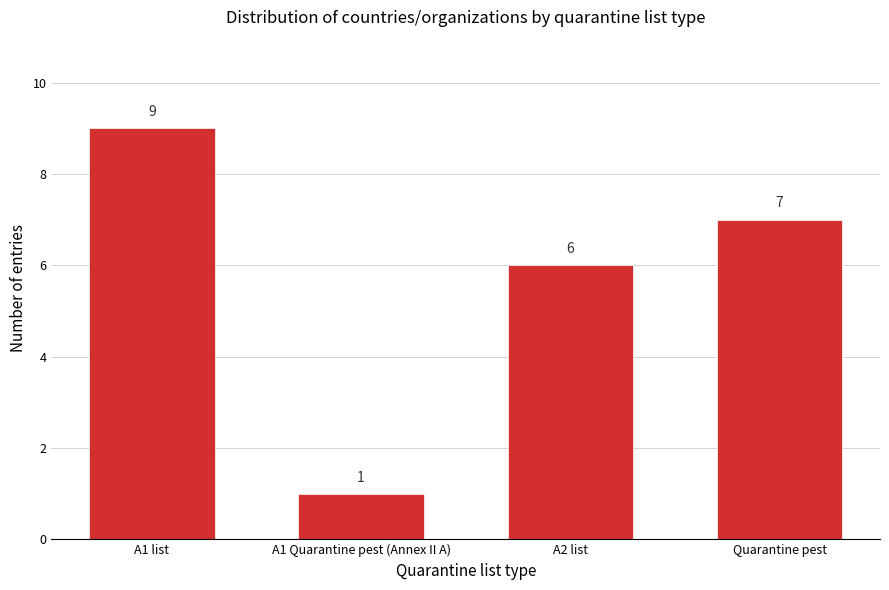

Reading left to right, extract all data points from this chart.

A1 list=9	A1 Quarantine pest (Annex II A)=1	A2 list=6	Quarantine pest=7